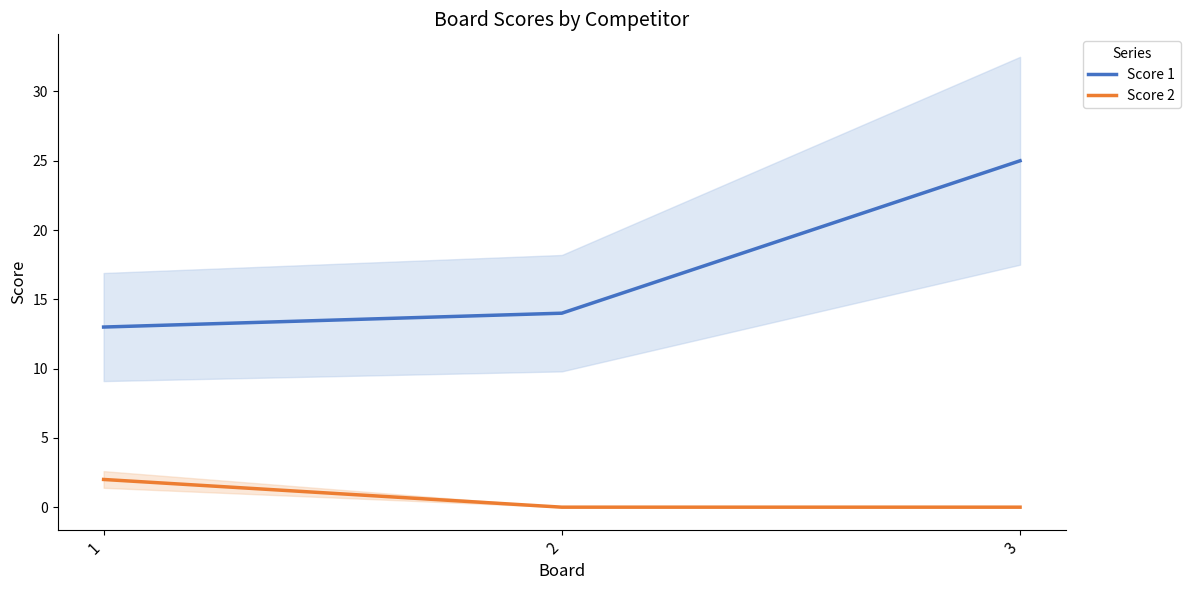

List the series in order of their overall mean, highest first.

Score 1, Score 2